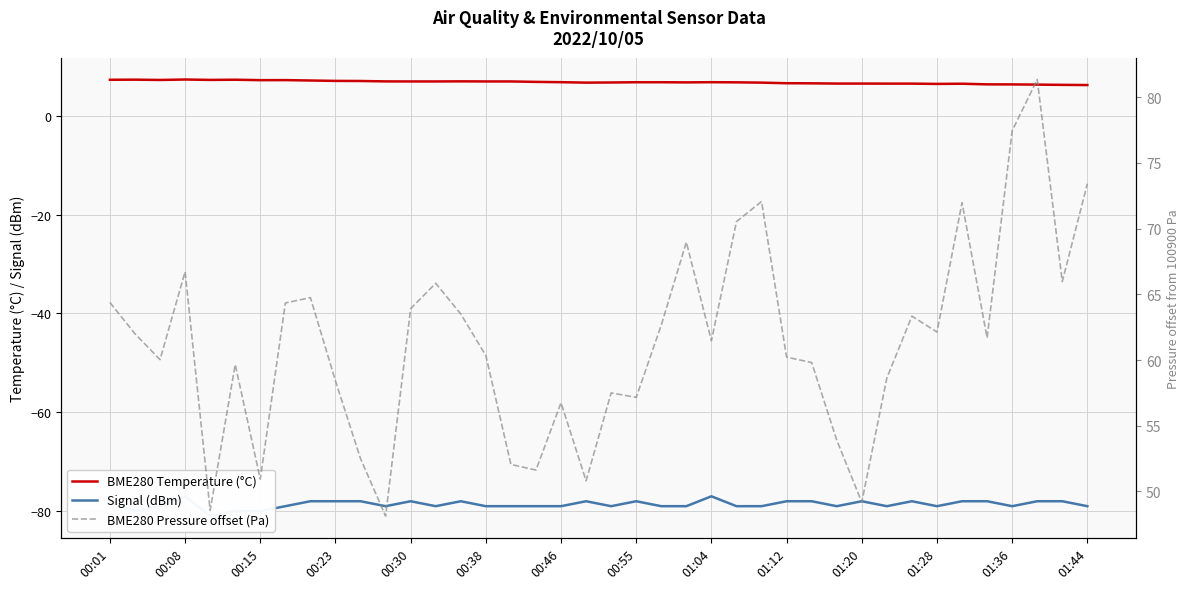

True or false: BME280 Temperature (°C) has more than 2 interior local peaks.

True